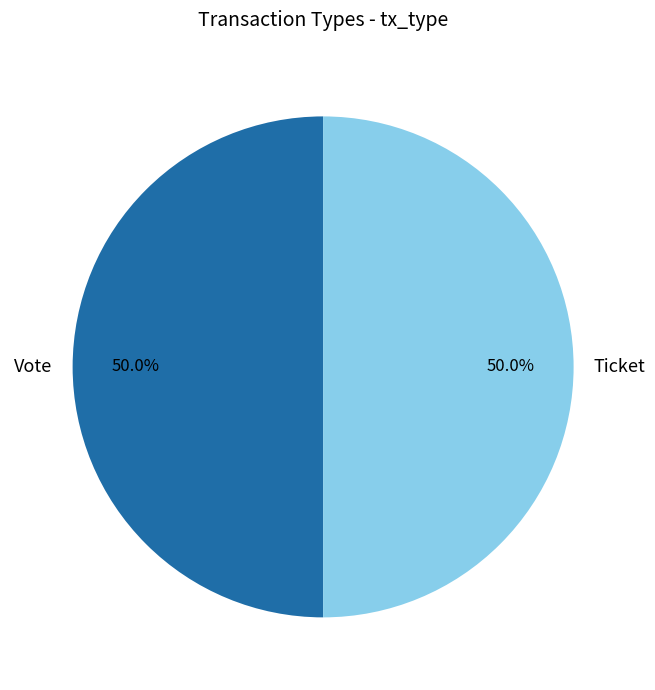

Is the sum of Vote and Ticket greater than half?

Yes